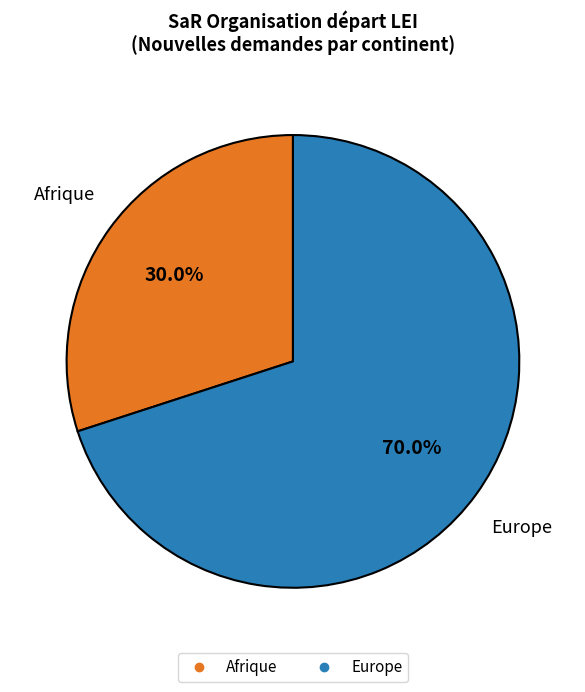

Combined, do Afrique and Europe account for over 50%?

Yes